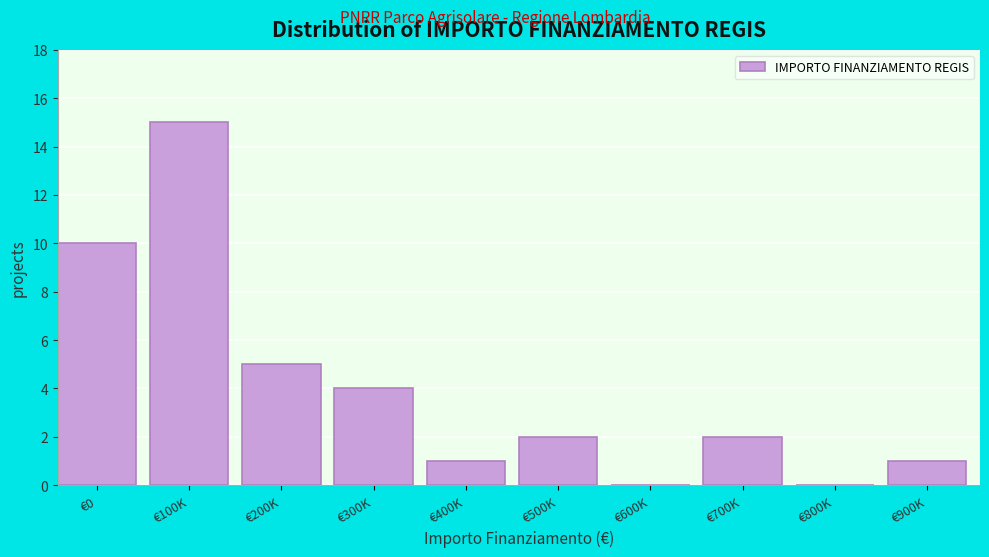

Reading left to right, list all the values displayed in this chart.

€0=10	€100K=15	€200K=5	€300K=4	€400K=1	€500K=2	€600K=0	€700K=2	€800K=0	€900K=1